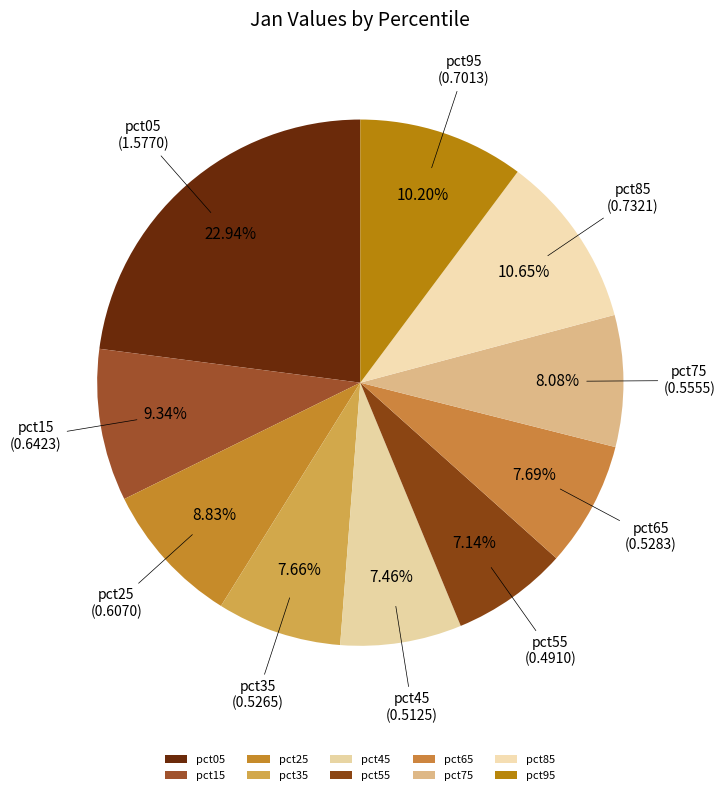

To the nearest percent, what percentage of the pie is pct85?

11%